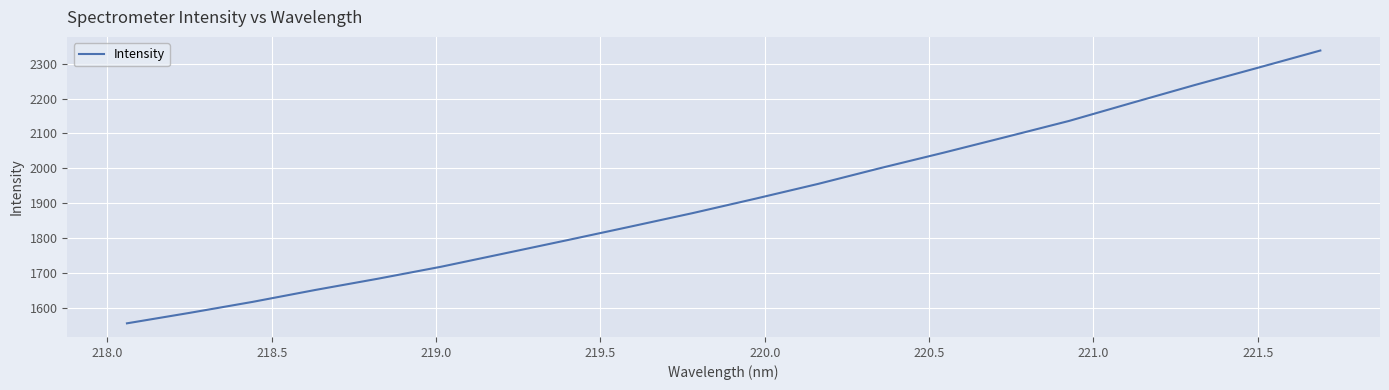

What is the smallest value displayed?

1557.3